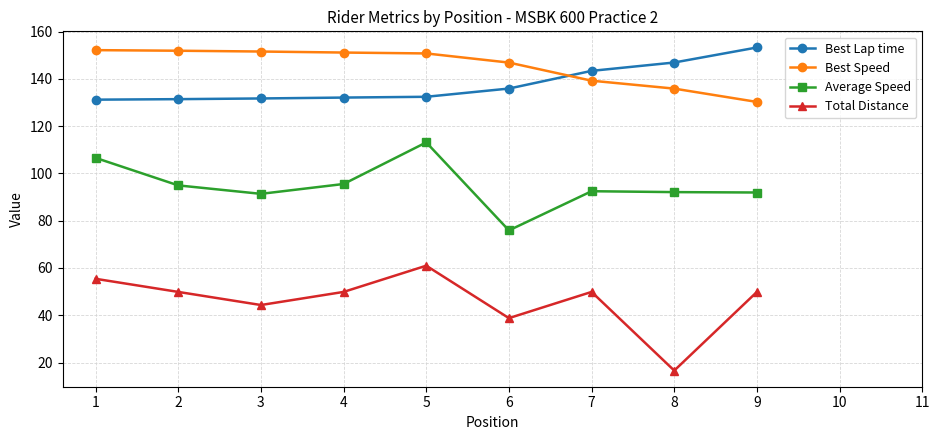

What is the maximum value for Best Speed?

152.1